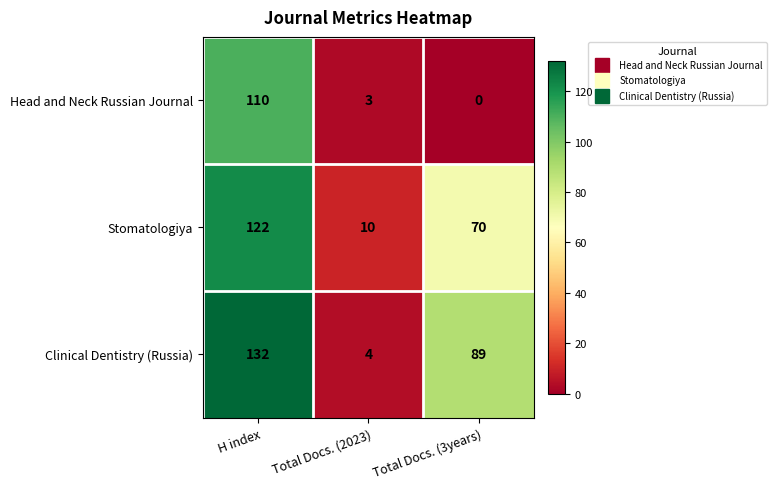

How many values in the Clinical Dentistry (Russia) series are below 89?

1